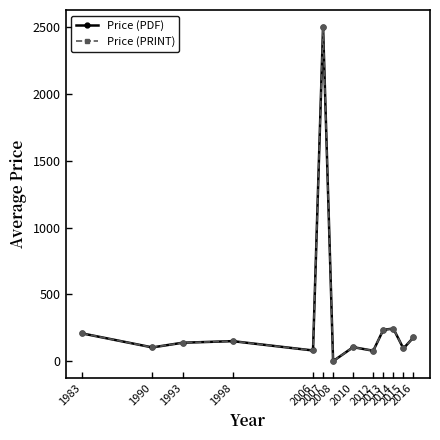

Does the chart have visible grid lines?

No